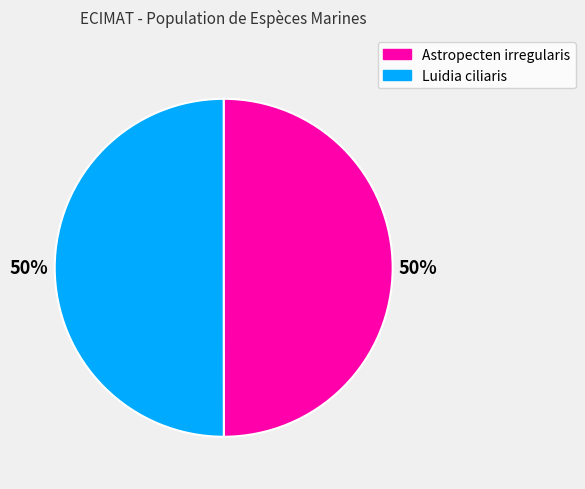

To the nearest percent, what is the average slice percentage?

50%